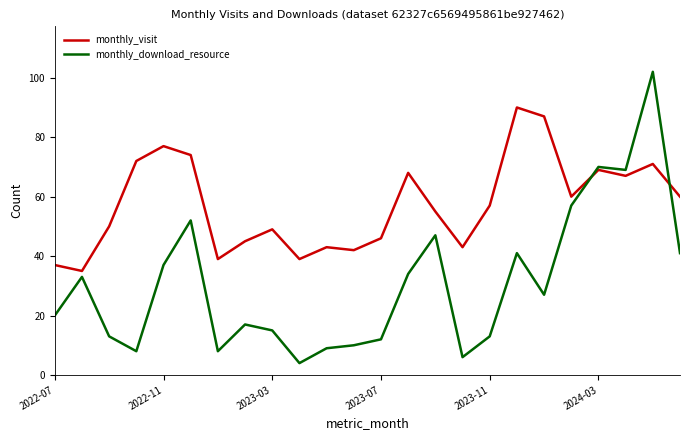

What is the greatest value displayed?

102